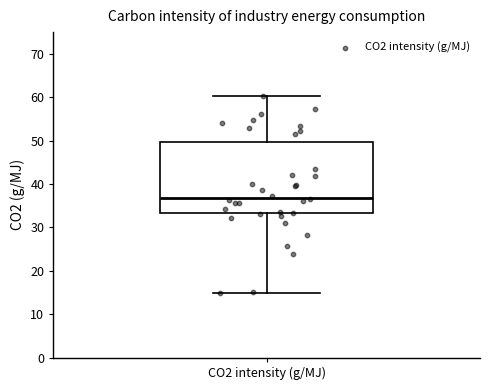

Where is the upper edge of the box for CO2 intensity (g/MJ) on the y-axis? The values are not printed on the chart, so give them approximately, as read against the axis.

50